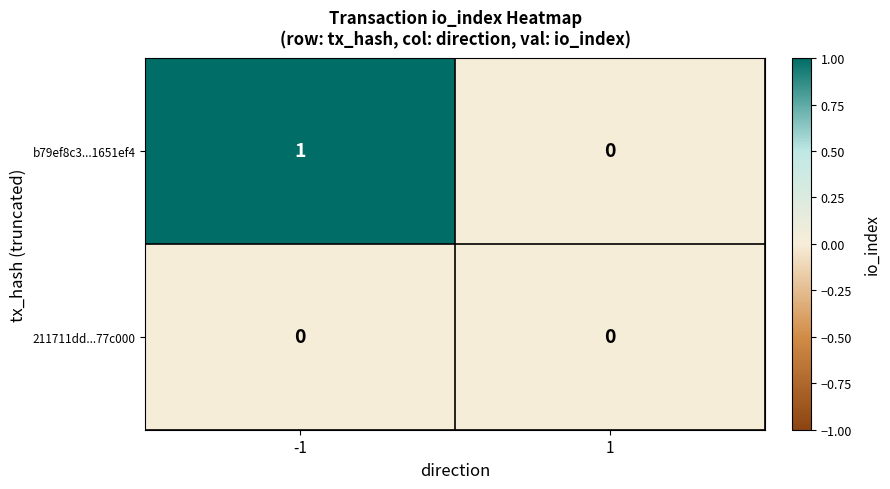

Which series has the largest total across all categories?

b79ef8c3...1651ef4